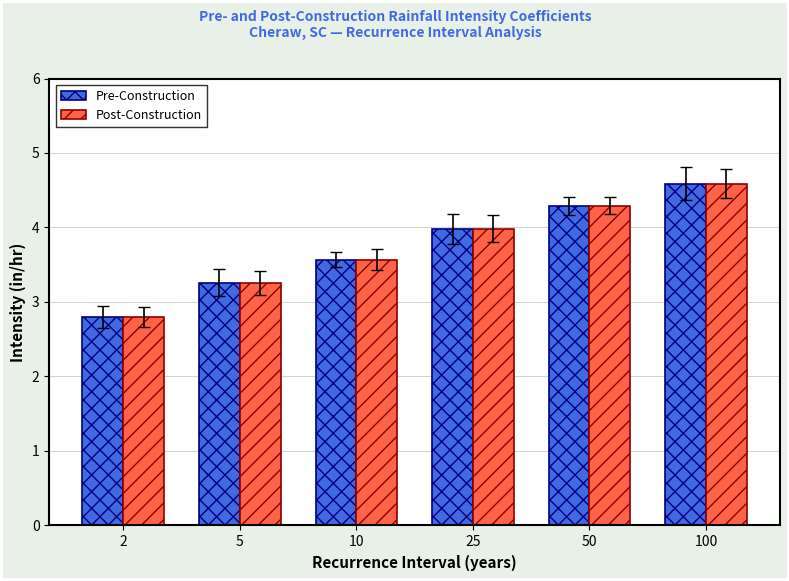

How many bars are there in each group?

2